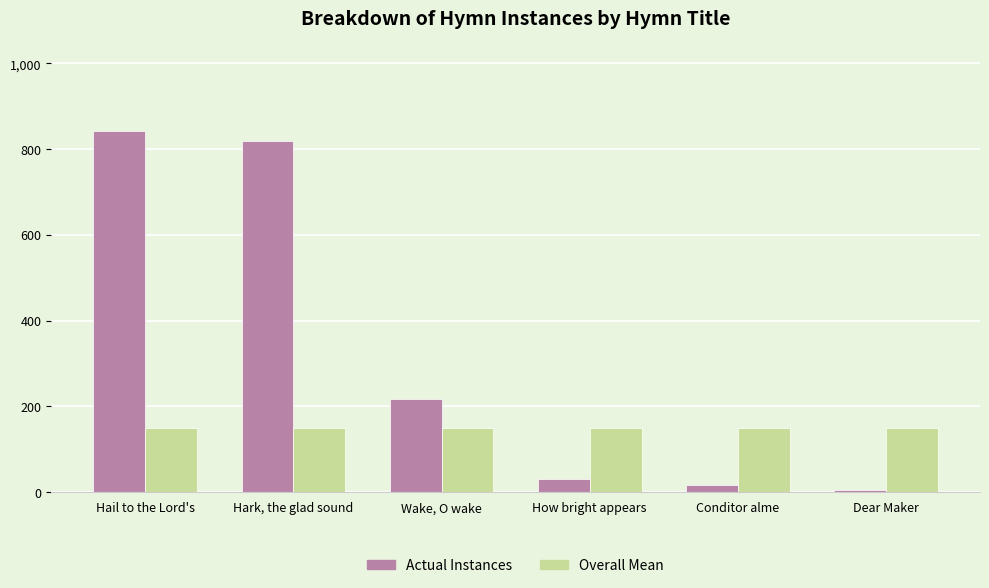

What is the maximum value for Actual Instances?

842